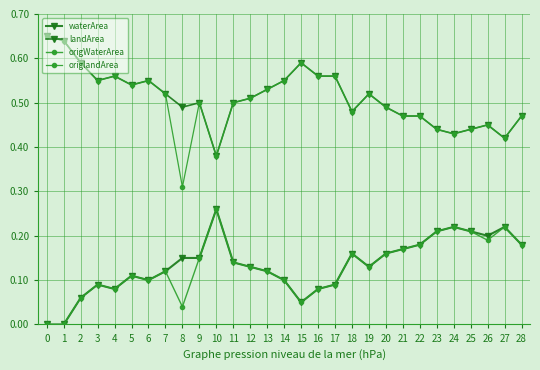

True or false: waterArea has more than 1 points higher than both neighbors.

True